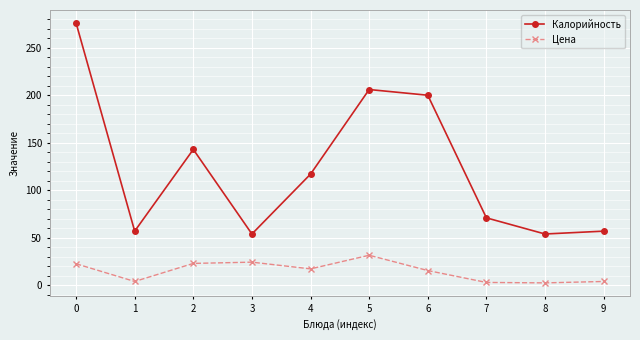

True or false: Цена has a value of 11.5 at 0.

False